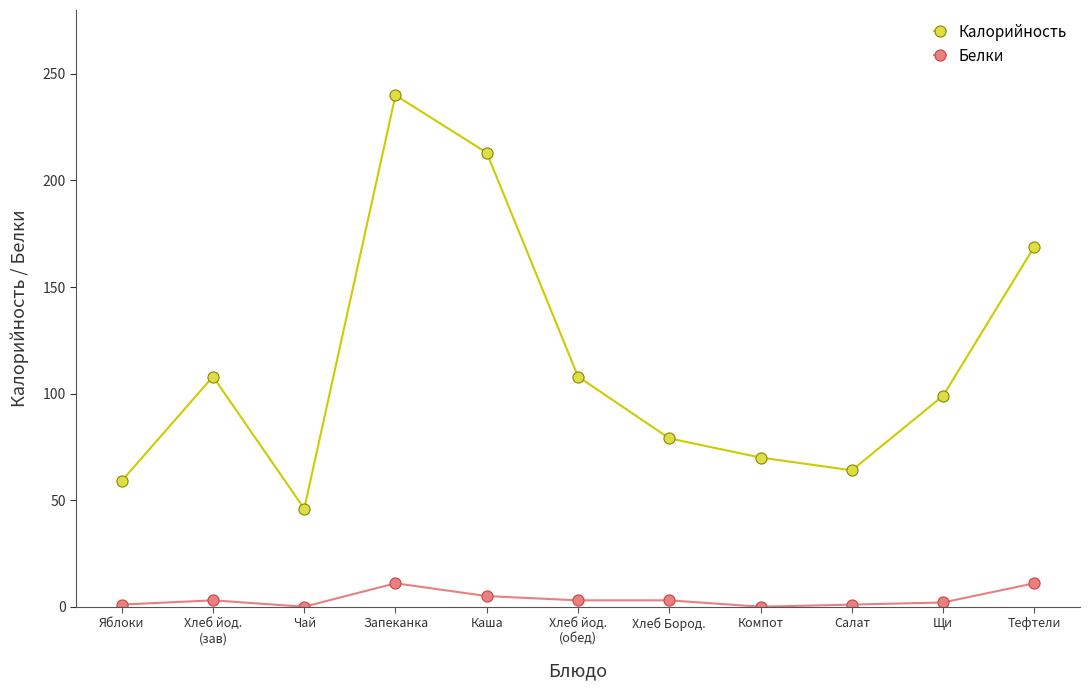

True or false: Белки and Калорийность intersect in this chart.

False